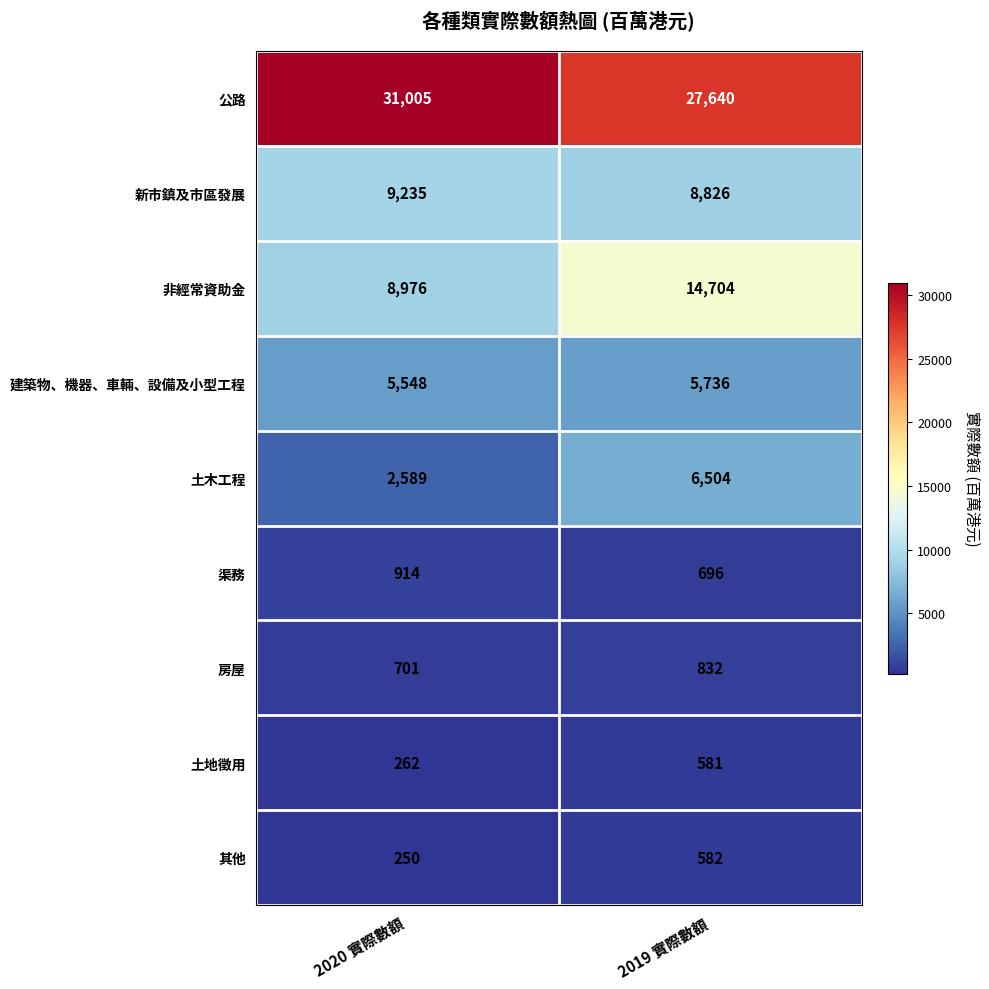

Reading right to left, what are all the values shown in this chart?

公路: 27640	31005
新市鎮及市區發展: 8826	9235
非經常資助金: 14704	8976
建築物、機器、車輛、設備及小型工程: 5736	5548
土木工程: 6504	2589
渠務: 696	914
房屋: 832	701
土地徵用: 581	262
其他: 582	250